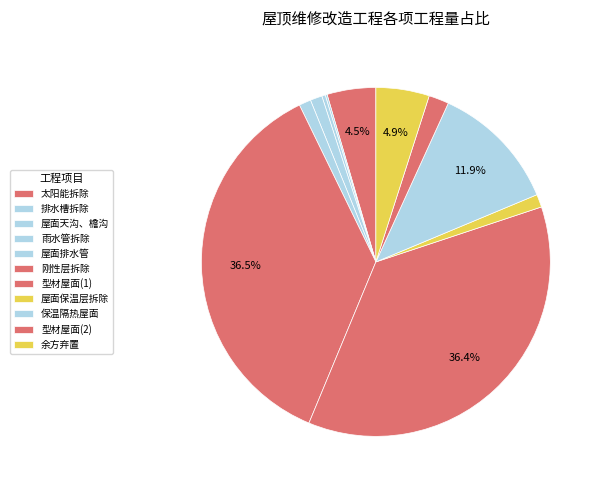

Which slice is the largest?

刚性层拆除